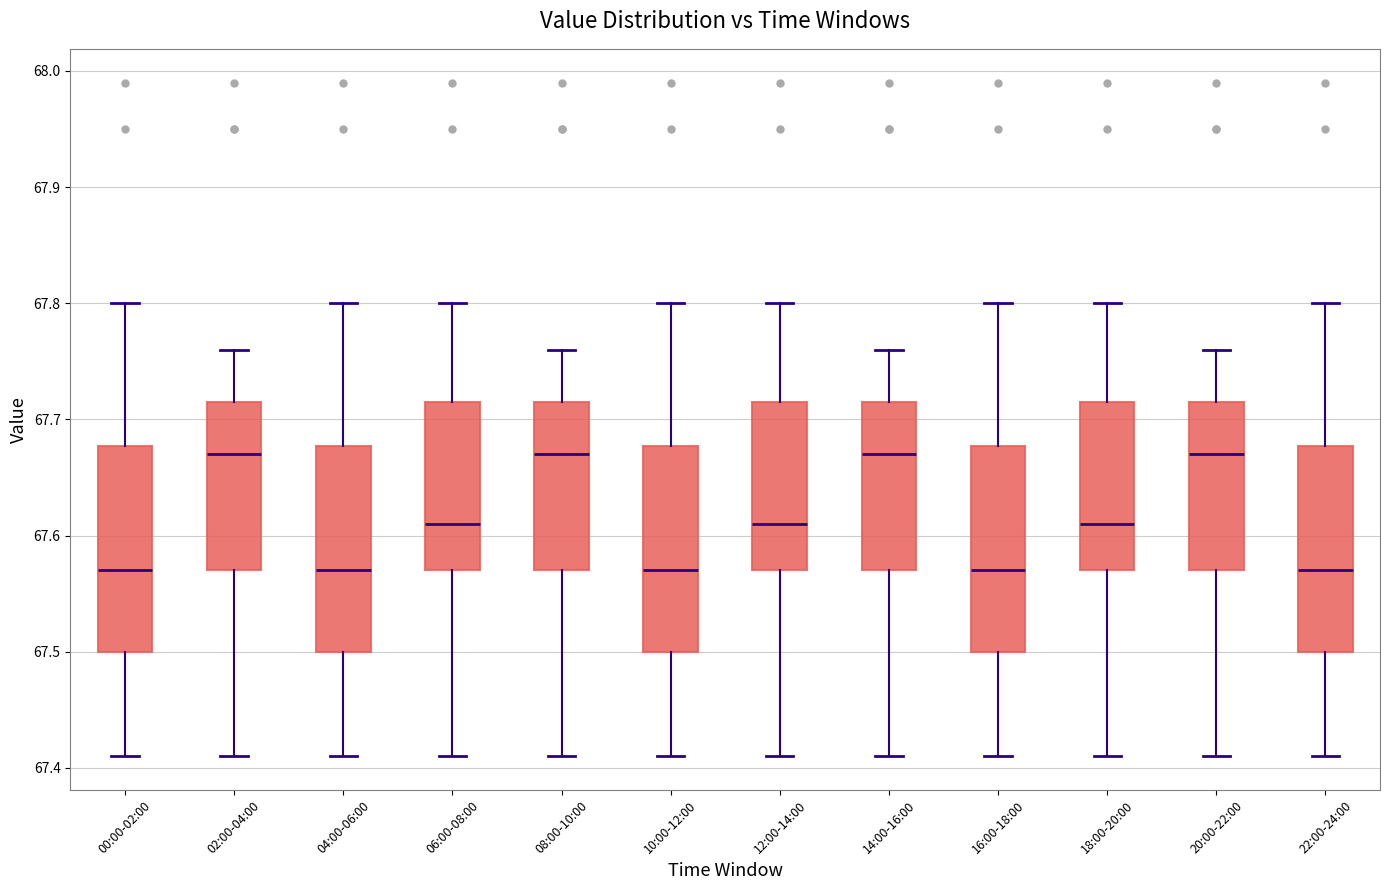

Reading left to right, read every box against the y-axis: the position of its median line, the range the box covers, and the ends of its whiskers. The values are not printed on the chart, so give them approximately, as read against the axis.

00:00-02:00: median 67.57, box 67.50 to 67.68, whiskers 67.41 to 67.80
02:00-04:00: median 67.67, box 67.57 to 67.72, whiskers 67.41 to 67.76
04:00-06:00: median 67.57, box 67.50 to 67.68, whiskers 67.41 to 67.80
06:00-08:00: median 67.61, box 67.57 to 67.72, whiskers 67.41 to 67.80
08:00-10:00: median 67.67, box 67.57 to 67.72, whiskers 67.41 to 67.76
10:00-12:00: median 67.57, box 67.50 to 67.68, whiskers 67.41 to 67.80
12:00-14:00: median 67.61, box 67.57 to 67.72, whiskers 67.41 to 67.80
14:00-16:00: median 67.67, box 67.57 to 67.72, whiskers 67.41 to 67.76
16:00-18:00: median 67.57, box 67.50 to 67.68, whiskers 67.41 to 67.80
18:00-20:00: median 67.61, box 67.57 to 67.72, whiskers 67.41 to 67.80
20:00-22:00: median 67.67, box 67.57 to 67.72, whiskers 67.41 to 67.76
22:00-24:00: median 67.57, box 67.50 to 67.68, whiskers 67.41 to 67.80